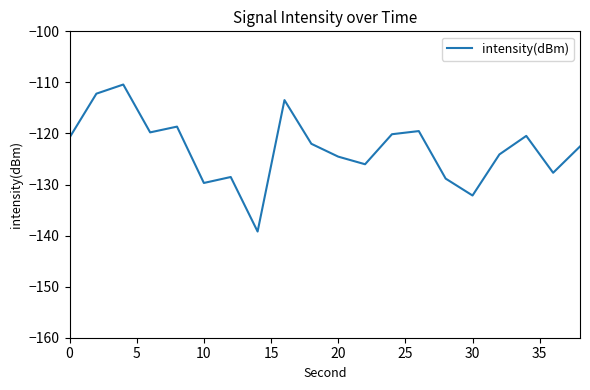

What is the difference between the maximum and minimum values?

28.8